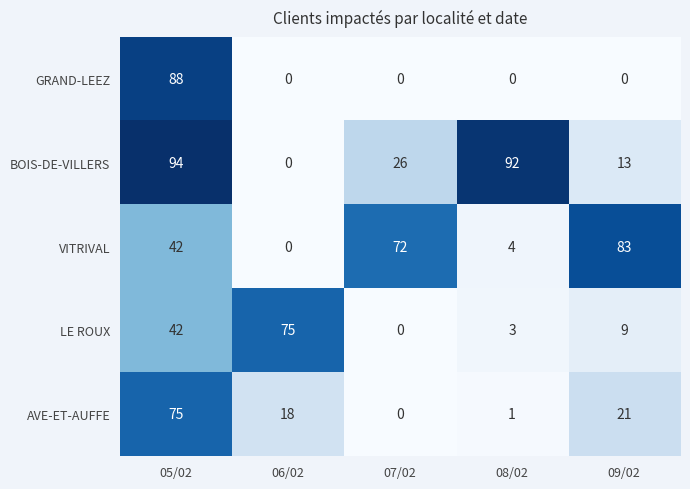

What is the difference between the VITRIVAL values at 06/02 and 07/02?

72